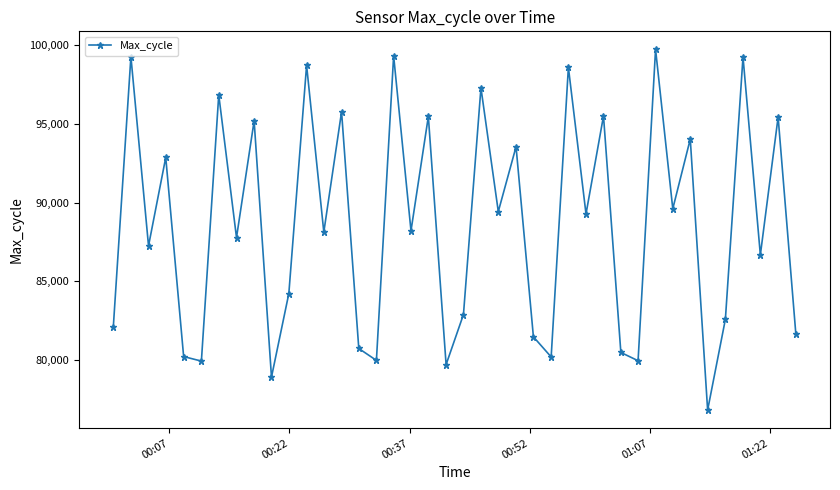

What is the value of the 23rd point from the left?

89431